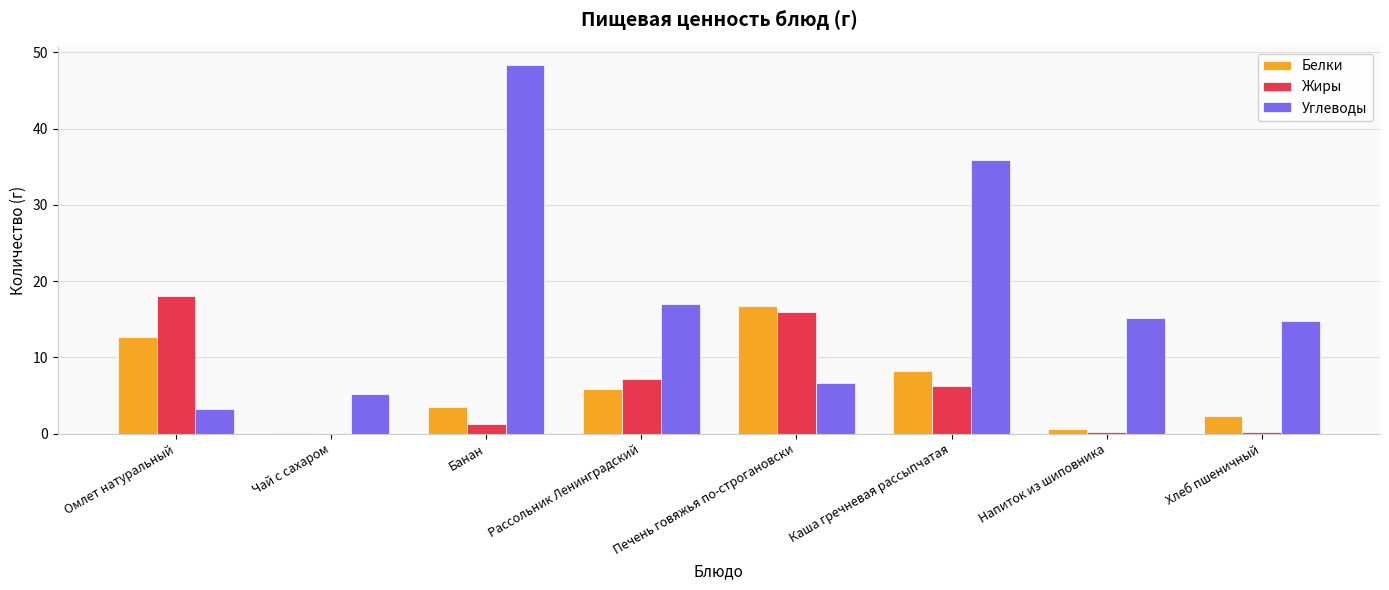

What are all the series names shown in the legend?

Белки, Жиры, Углеводы